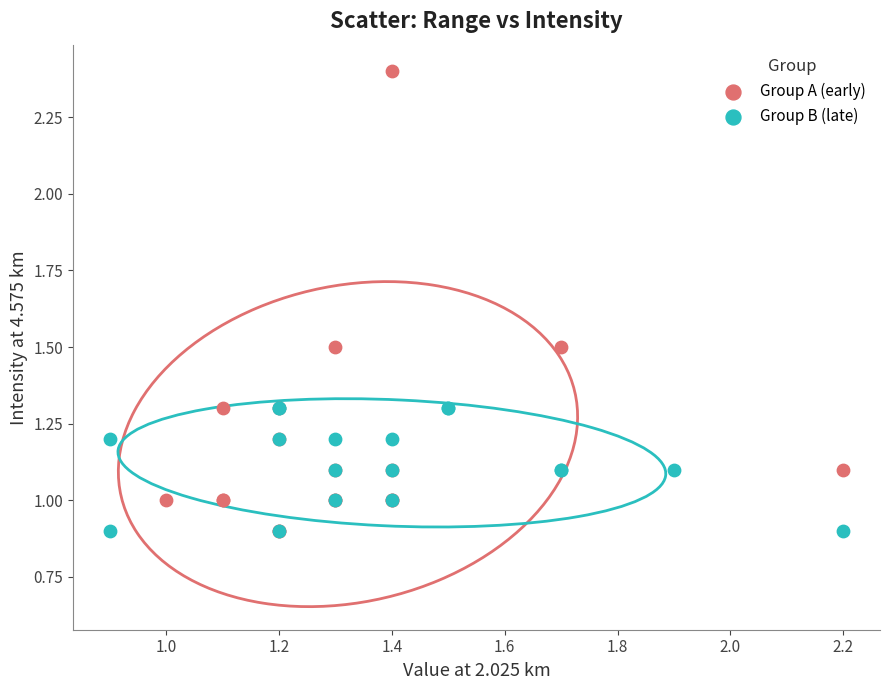

Which series reaches the maximum Y coordinate?

Group A (early)